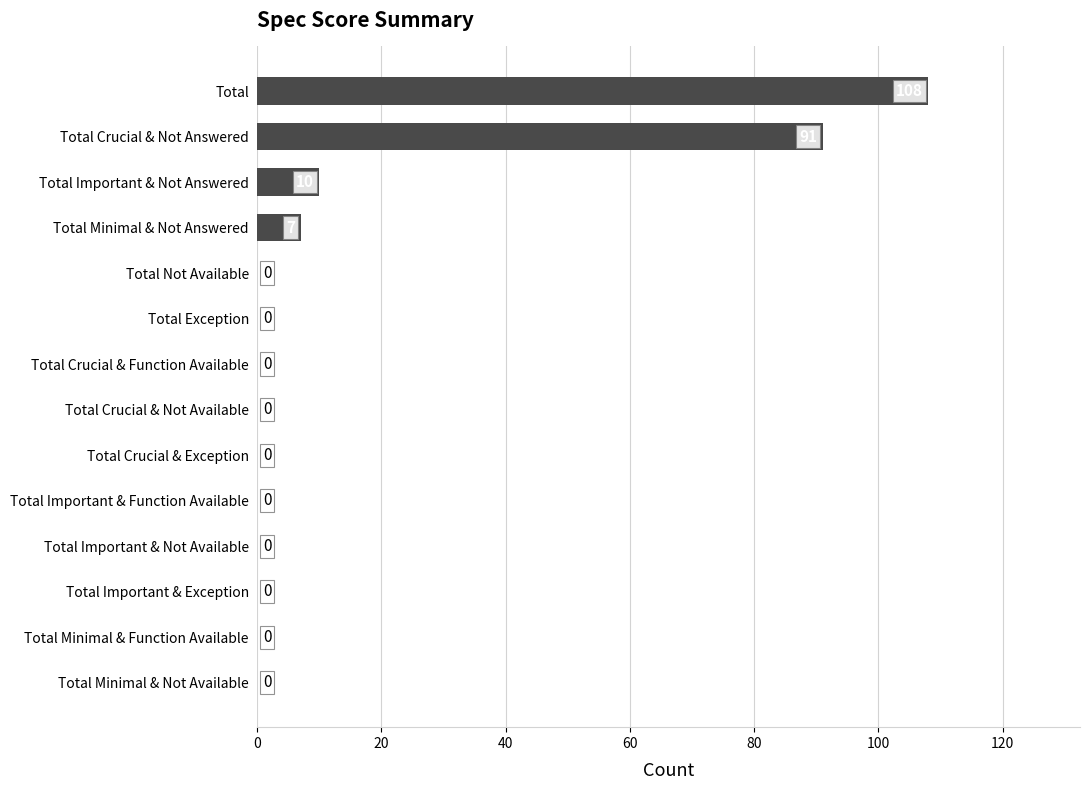

What is the approximate value at Total Minimal & Not Answered?

7